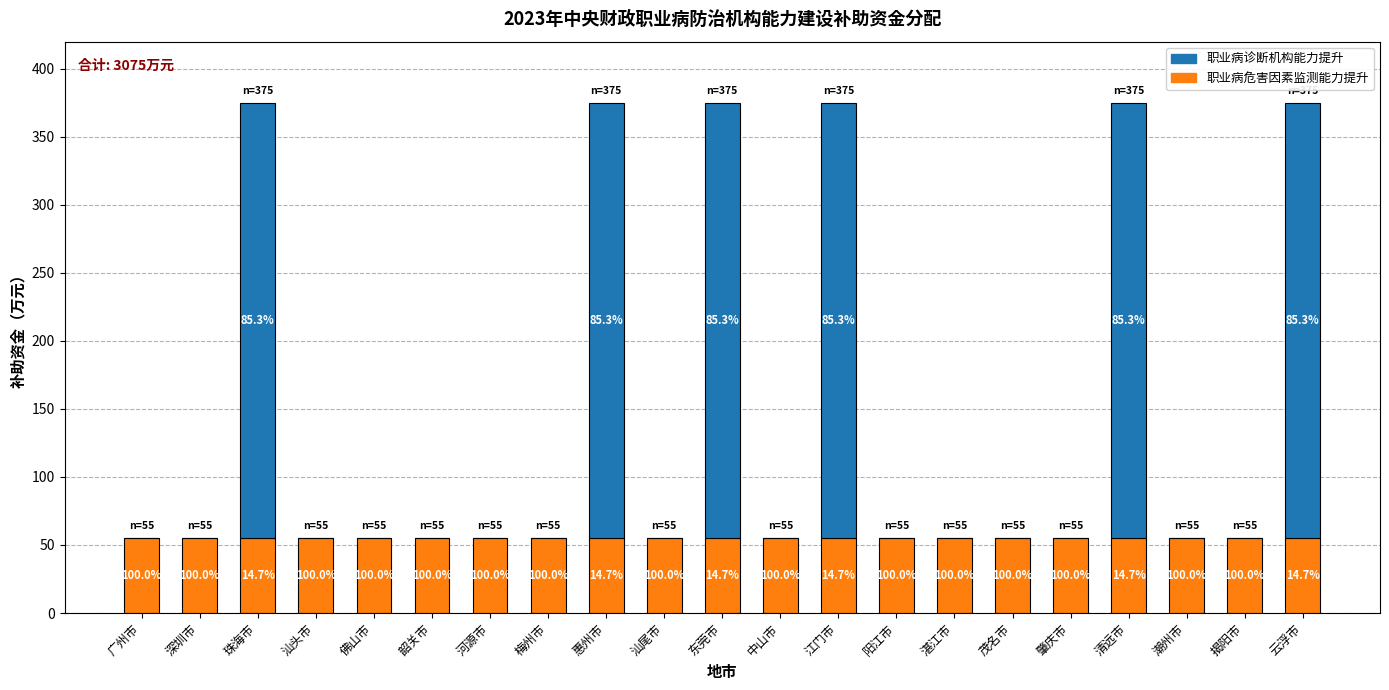

What are all the series names shown in the legend?

职业病诊断机构能力提升, 职业病危害因素监测能力提升